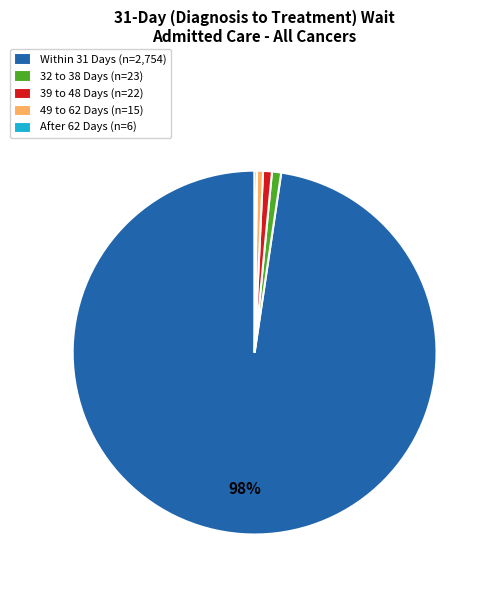

Does Within 31 Days (n=2,754) account for over 50% of the chart?

Yes